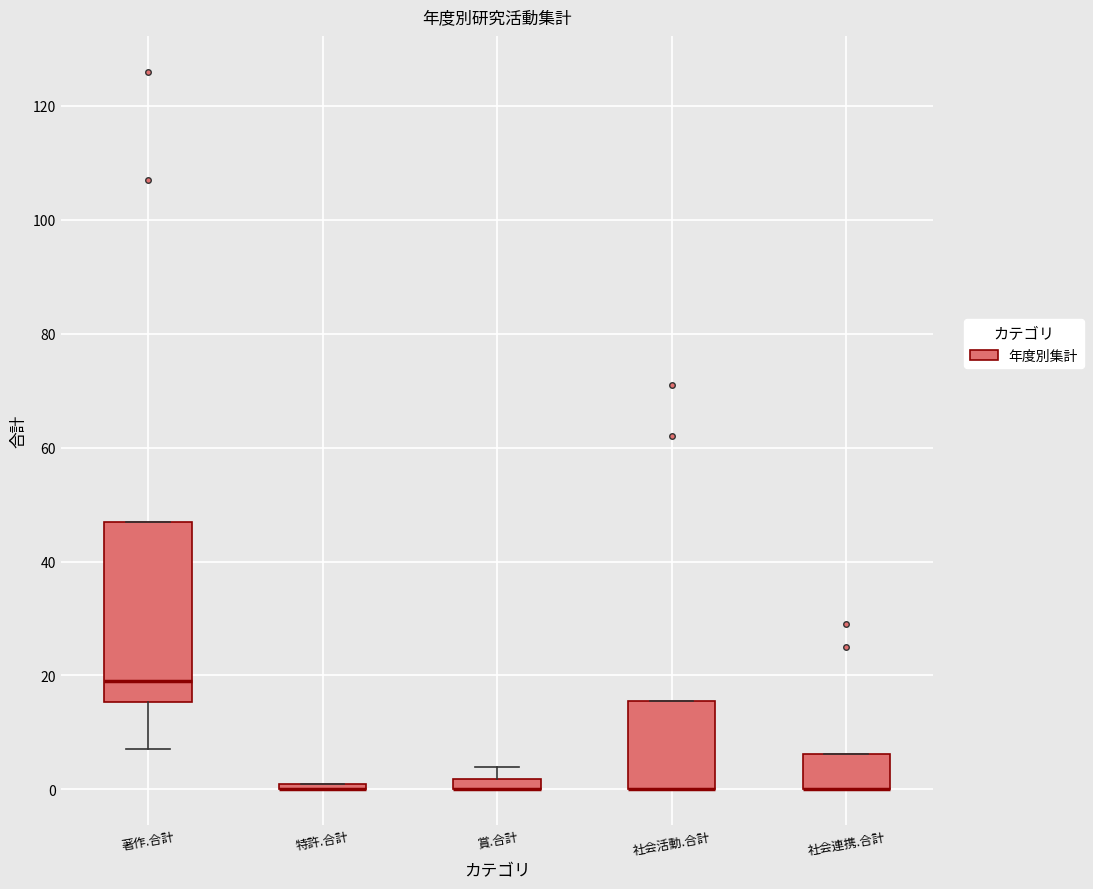

Which box is the tallest, from its lower edge to its upper edge?

著作.合計